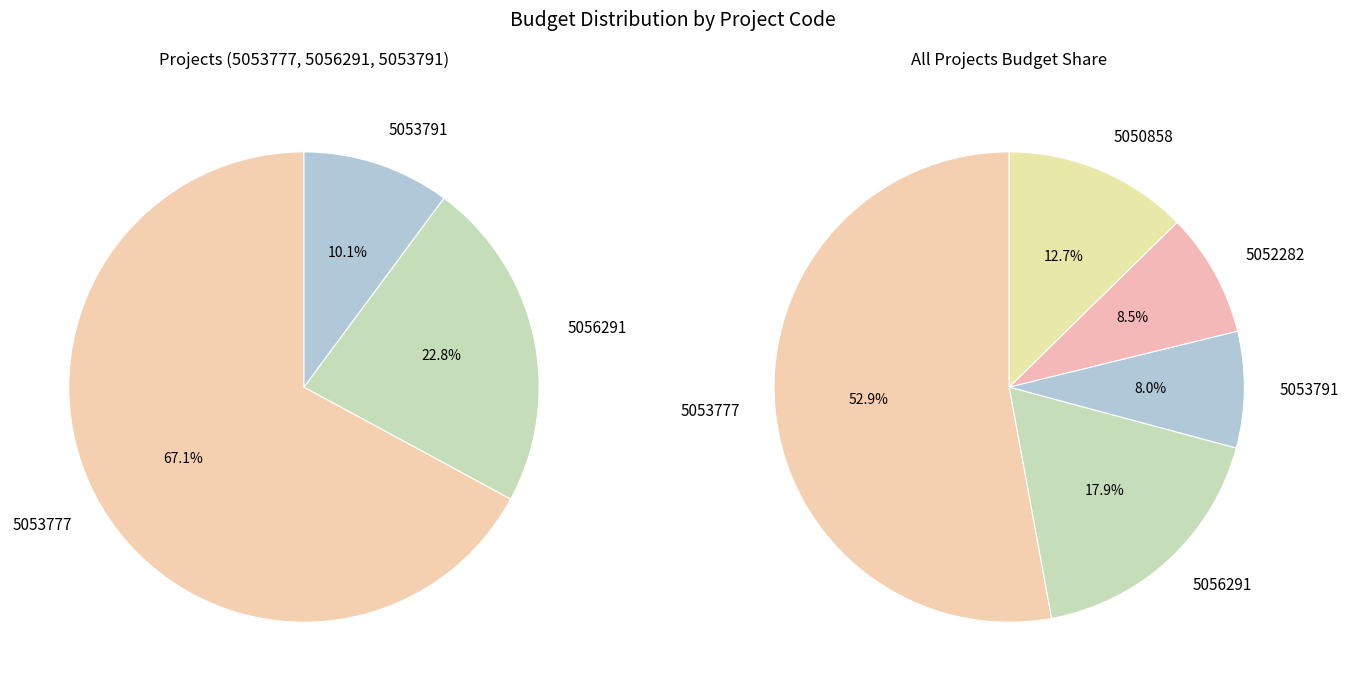

Which has a higher value, 5052282 or 5053791?

5052282